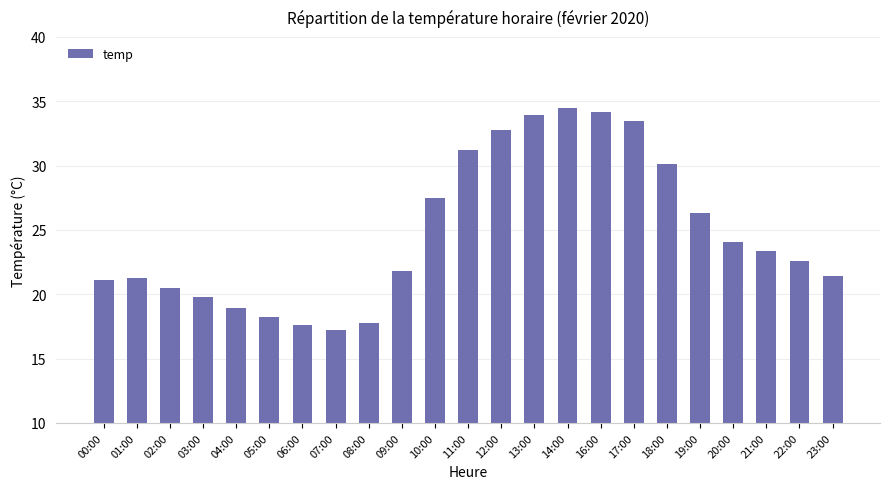

What is the sum of the values at 01:00 and 00:00?

42.4